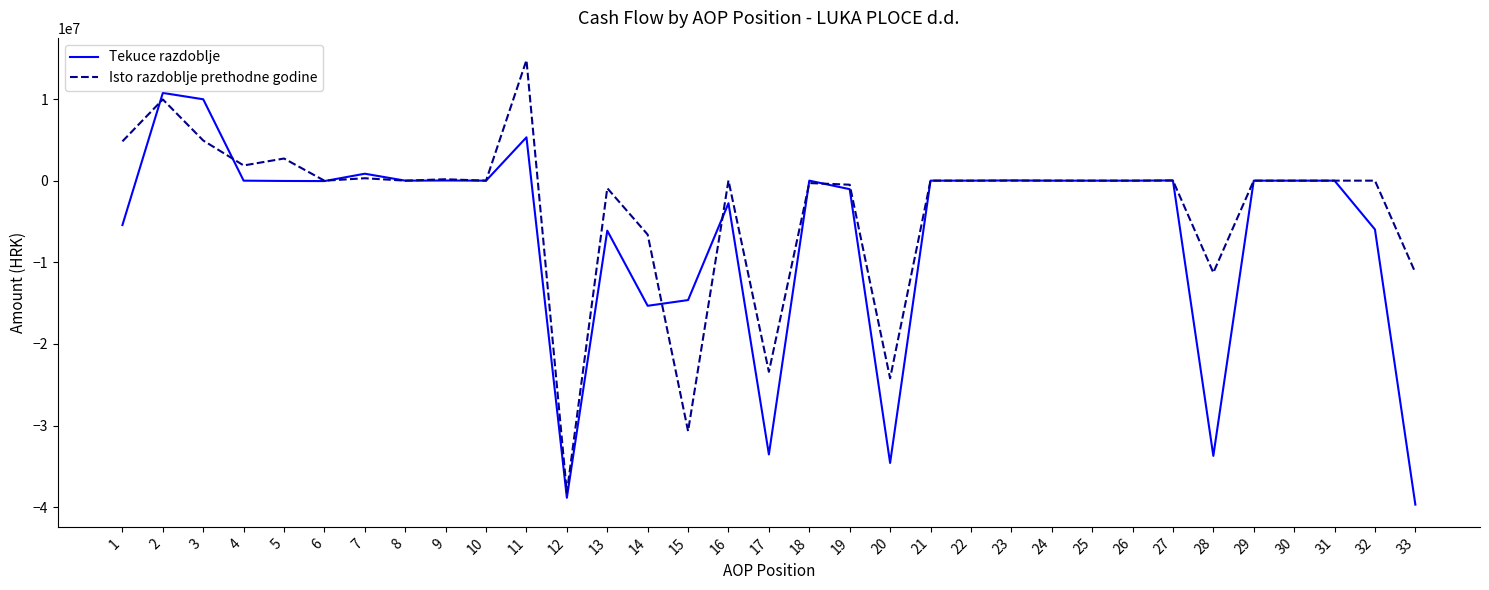

The value of Tekuce razdoblje at 28 is -33712600. True or false?

True